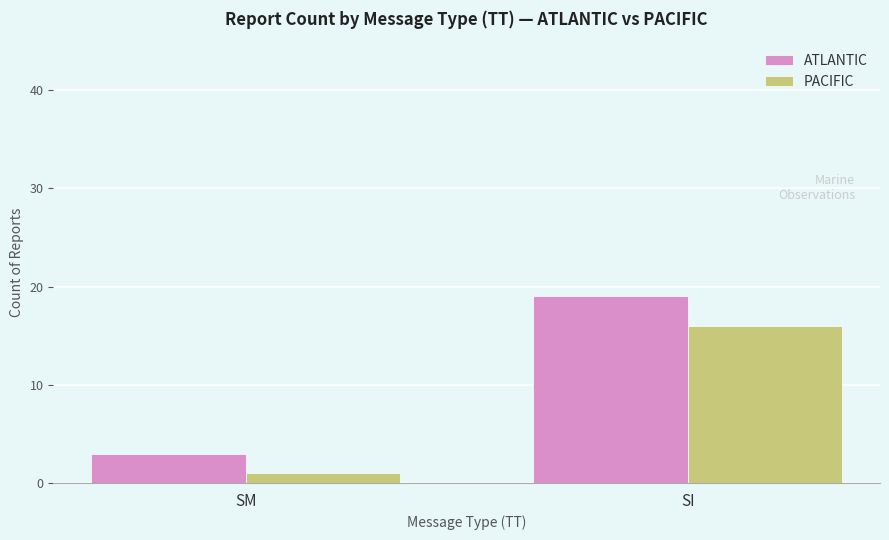

Reading right to left, list all the values displayed in this chart.

ATLANTIC: 19	3
PACIFIC: 16	1